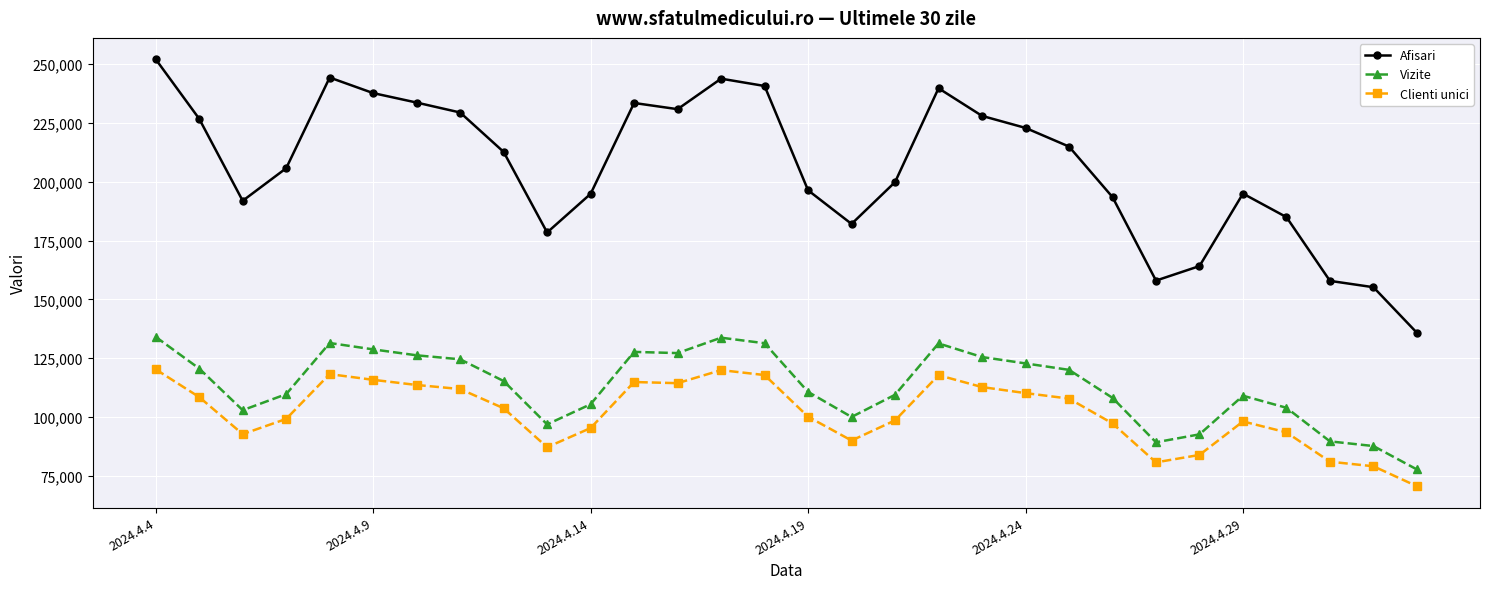

True or false: Afisari has more than 0 points higher than both neighbors.

True